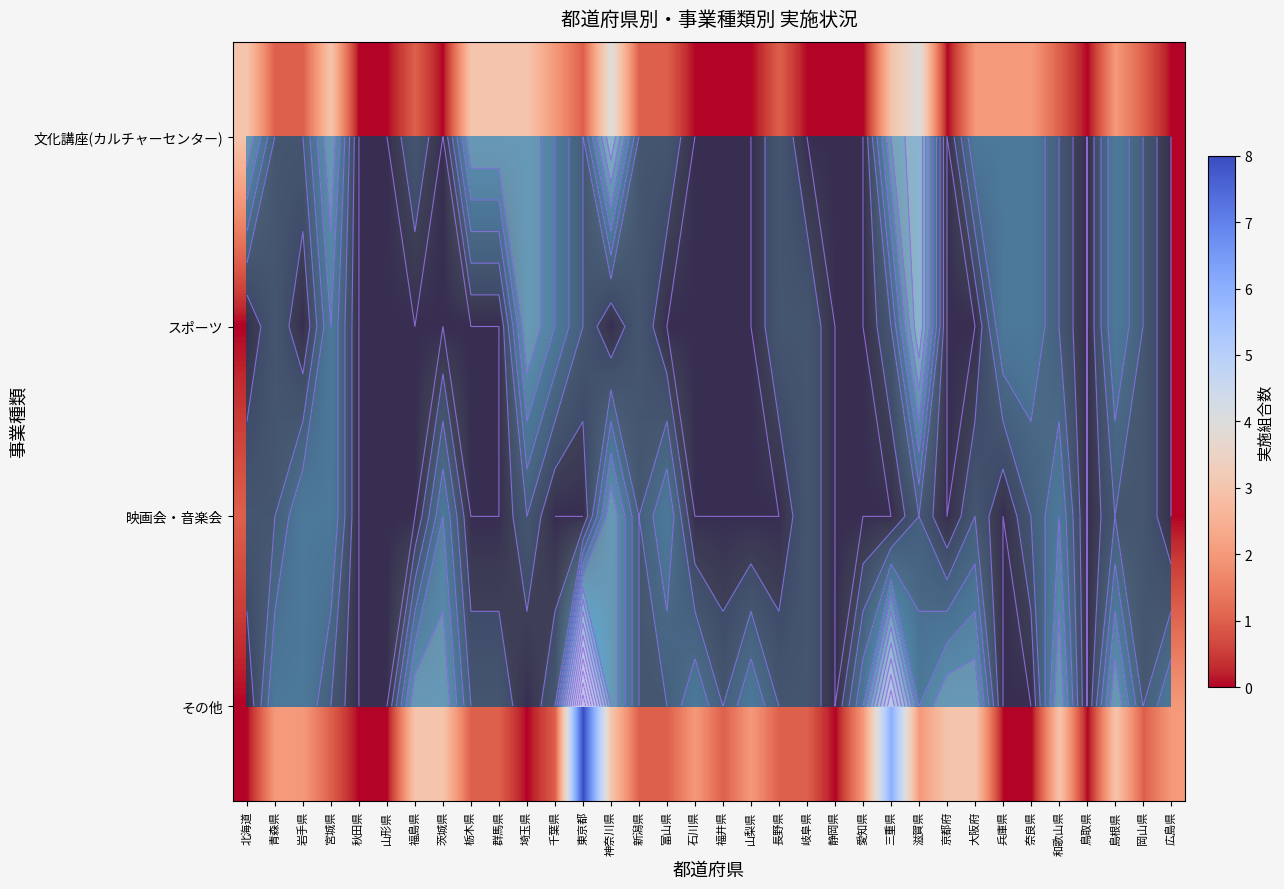

The value of スポーツ at 鳥取県 is -2. True or false?

False